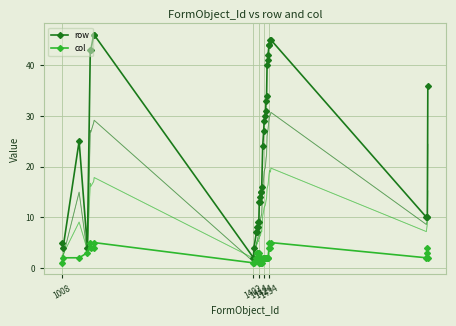

Count the number of data series in this chart.

2